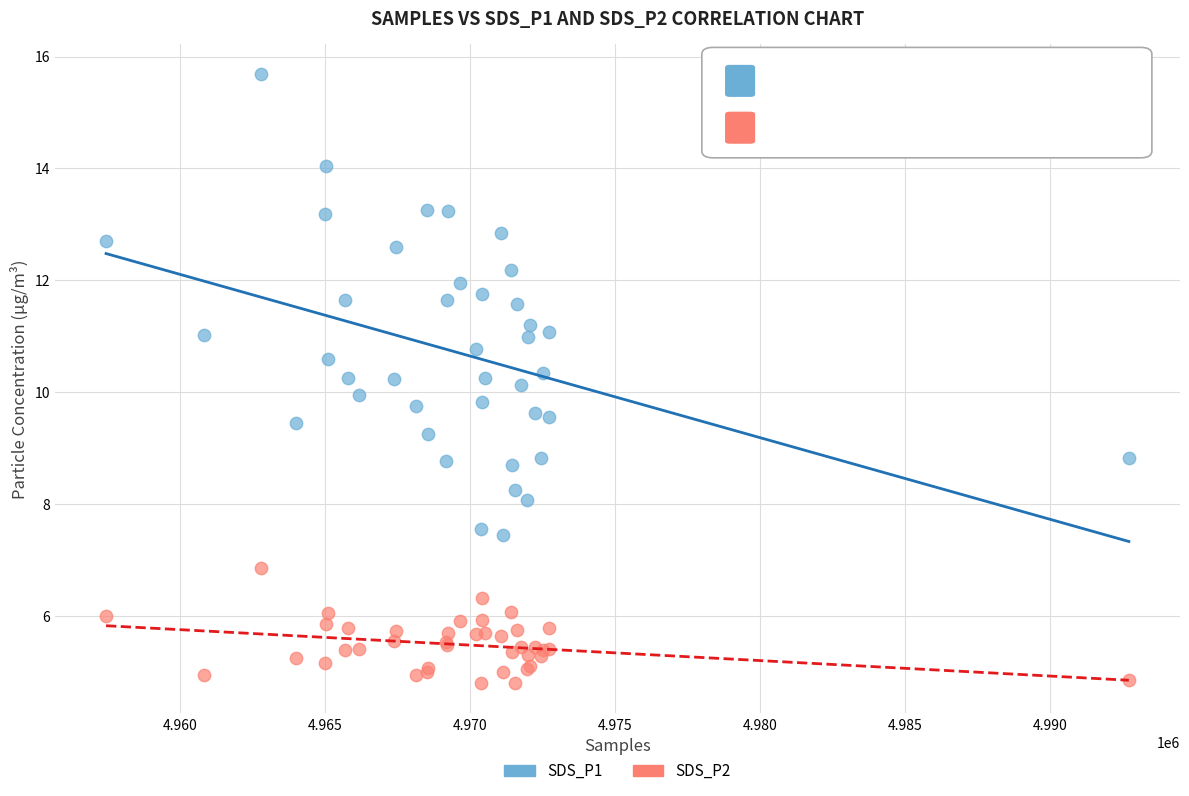

What is the X range (max minus min) for the scatter plot?

35257.0